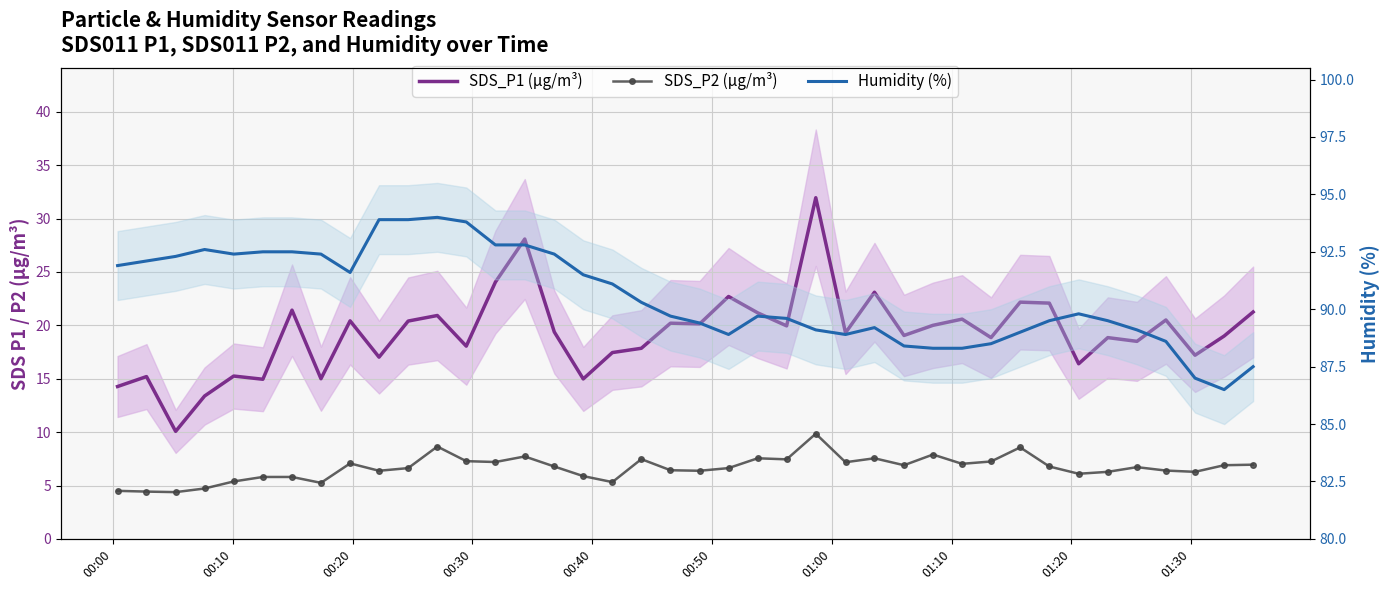

How many interior local peaks does the SDS_P1 (µg/m³) series have?

14